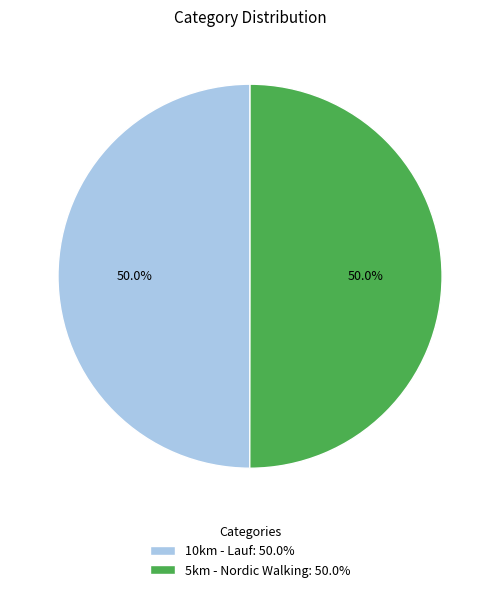

What percentage do 5km - Nordic Walking: 50.0% and 10km - Lauf: 50.0% together represent?

100.0%